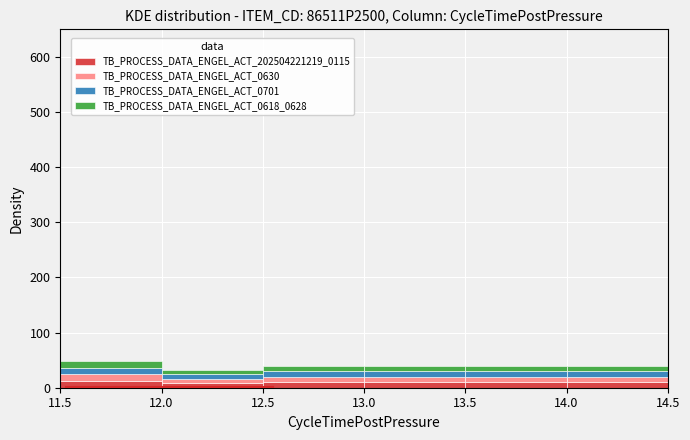

Reading left to right, list every stacked bar in this chart as the range it spans on the x-axis followed by its total height. The values are not printed on the chart, so give them approximately, as read against the axis.

11.5 to 12.0: 50
12.0 to 12.5: 30
12.5 to 13.0: 40
13.0 to 13.5: 40
13.5 to 14.0: 40
14.0 to 14.5: 40